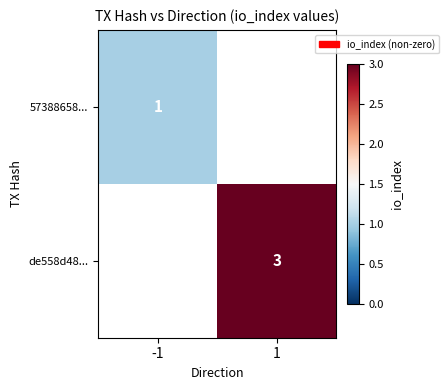

Is it true that de558d48... equals 3 at 1?

True